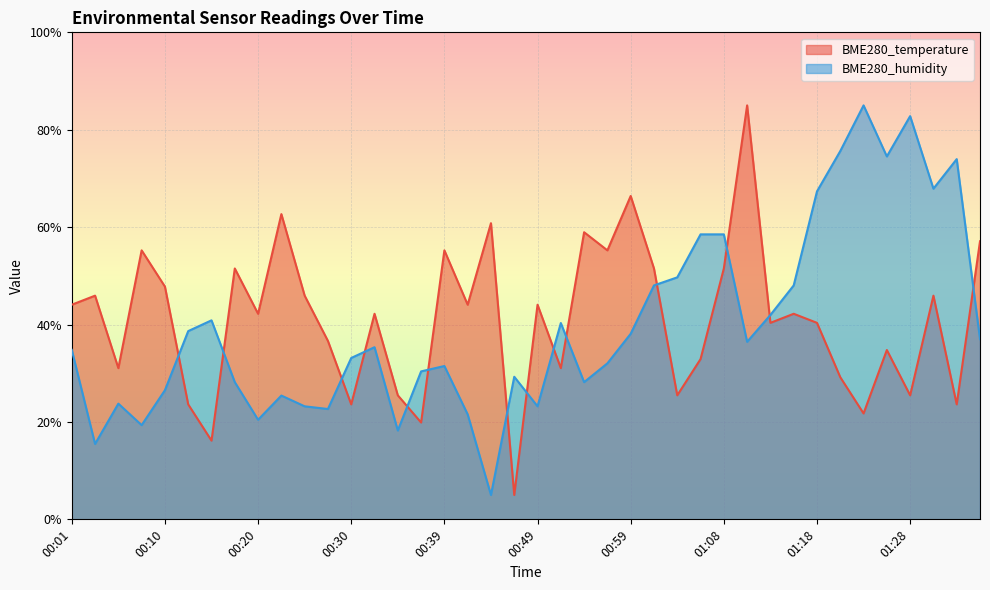

What is the value of the BME280_humidity point at the 10th from the left?

25.4